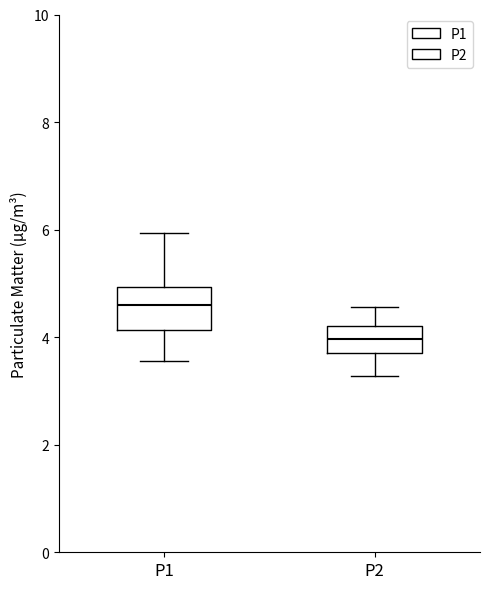

Reading left to right, read every box against the y-axis: the position of its median line, the range the box covers, and the ends of its whiskers. The values are not printed on the chart, so give them approximately, as read against the axis.

P1: median 4.6, box 4.2 to 5.0, whiskers 3.6 to 6.0
P2: median 4.0, box 3.8 to 4.2, whiskers 3.2 to 4.6